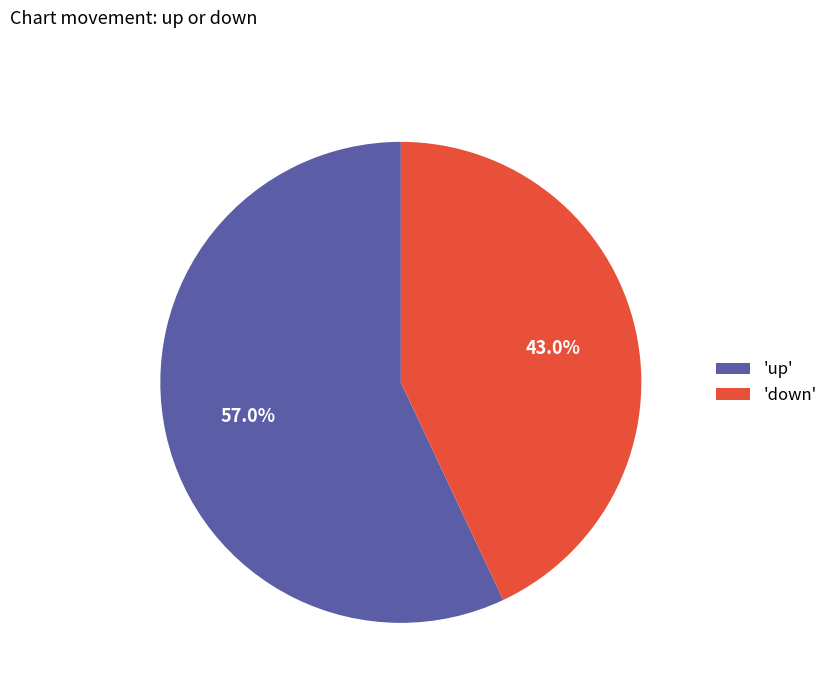

What is the smallest slice in the pie chart?

'down'